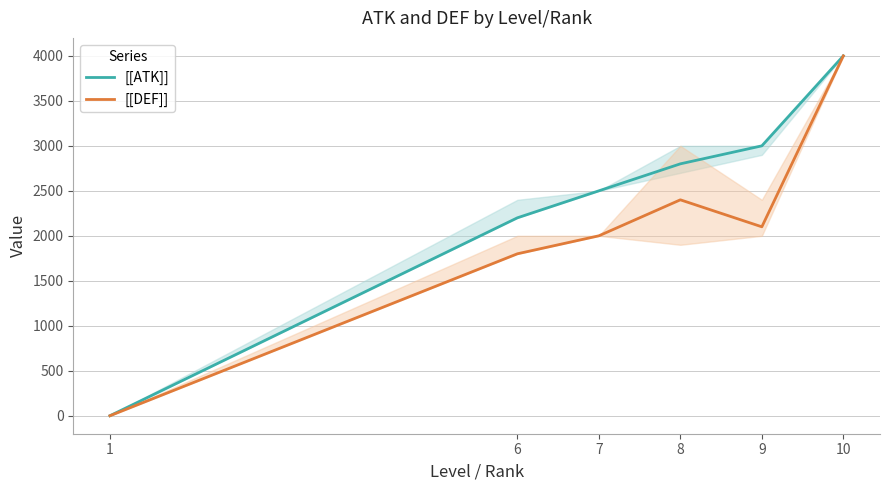

Which series changed the most between 1 and 10?

[[ATK]]